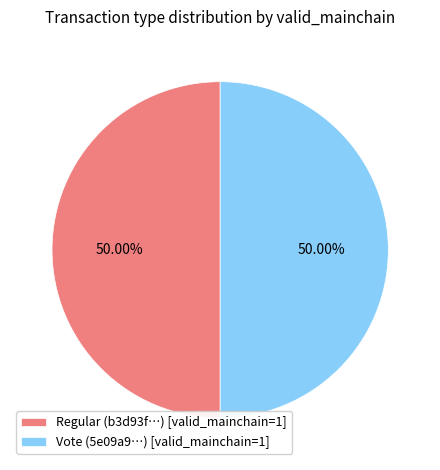

How many slices are in this pie chart?

2